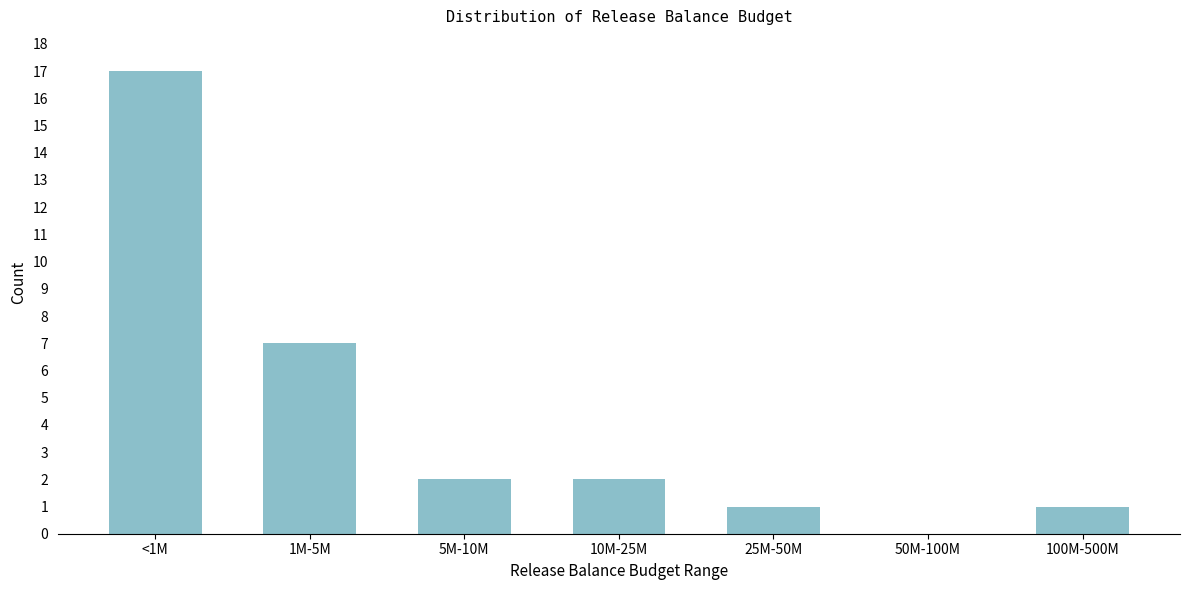

Reading right to left, what are all the values shown in this chart?

100M-500M=1	50M-100M=0	25M-50M=1	10M-25M=2	5M-10M=2	1M-5M=7	<1M=17